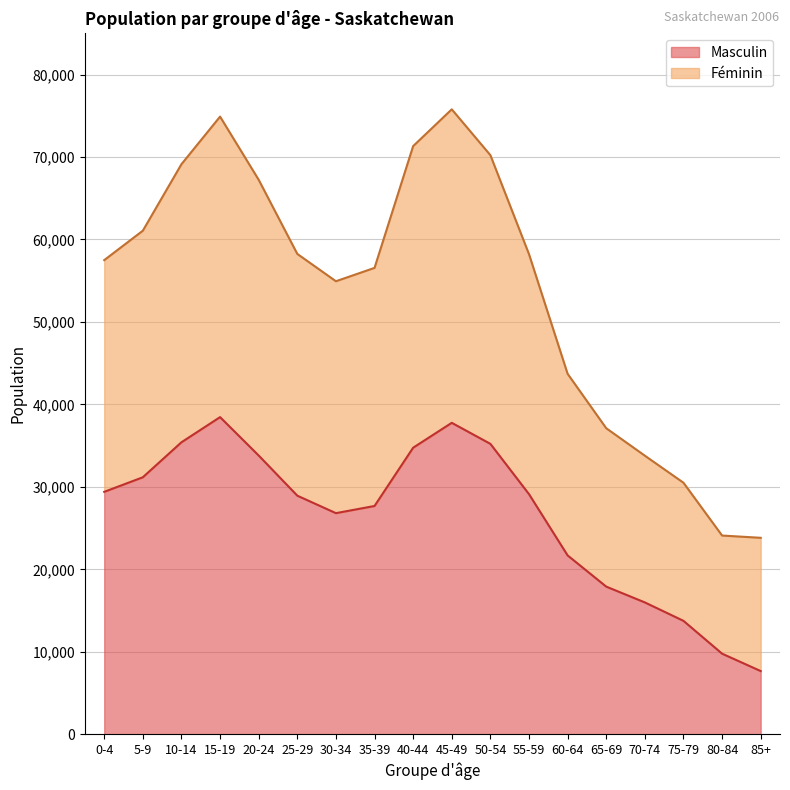

What is the value of the Féminin point at the 13th from the left?

43710